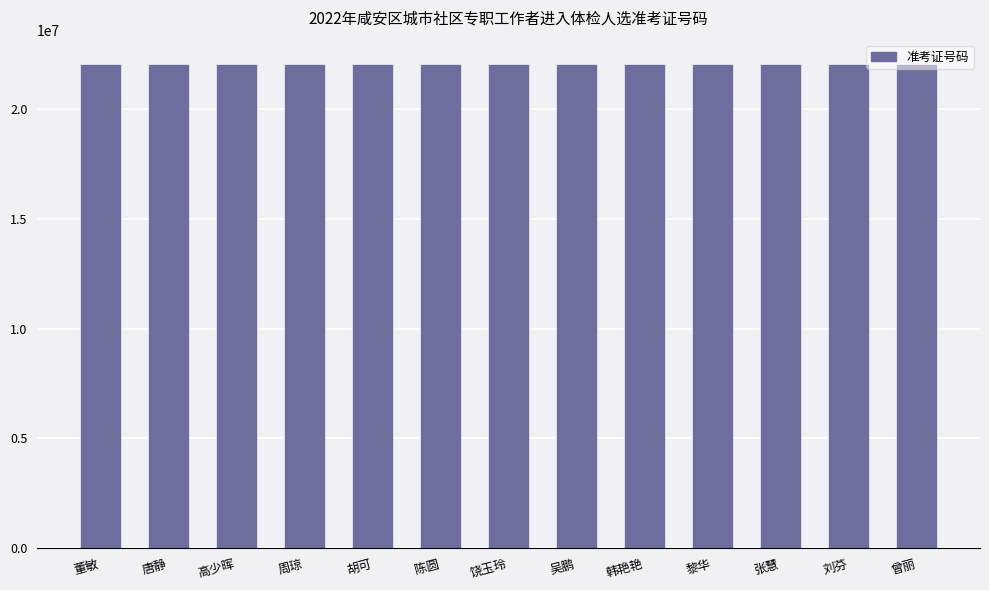

Approximately how many times larger is the value at 高少晖 compared to 韩艳艳?

1.0